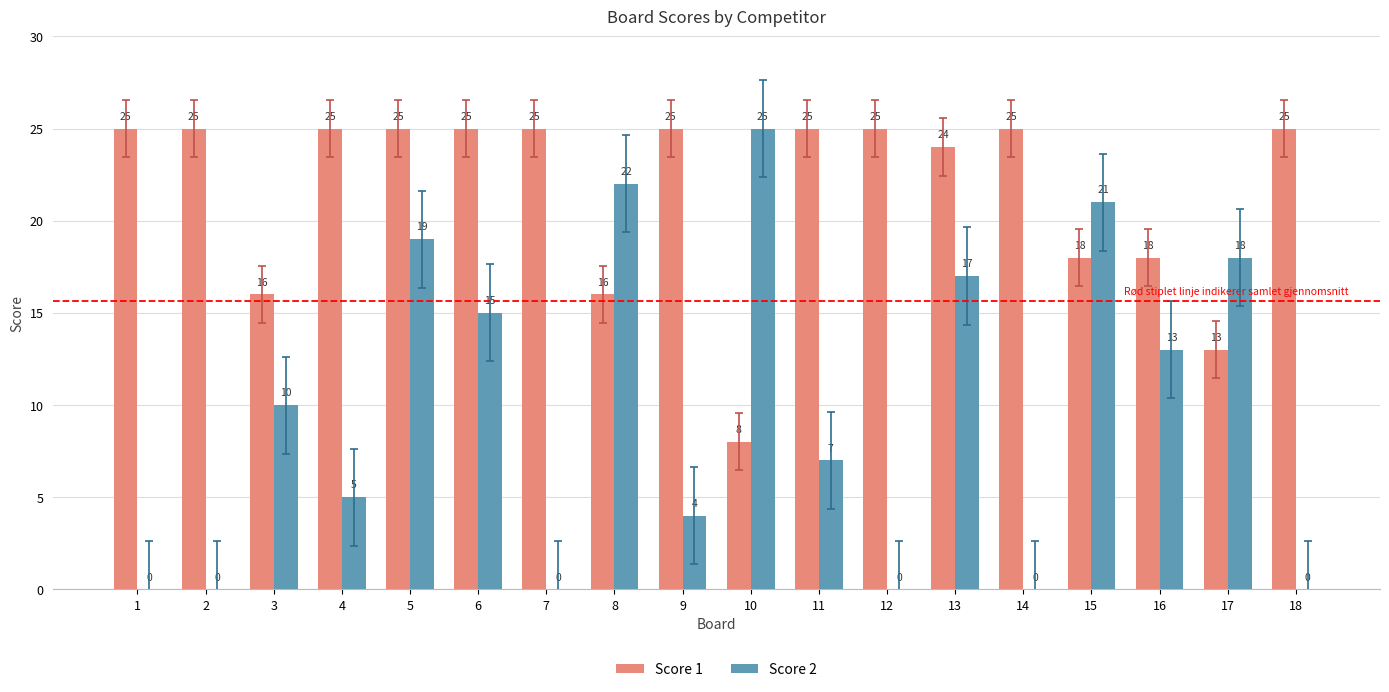

How many values in Score 2 are above zero?

12